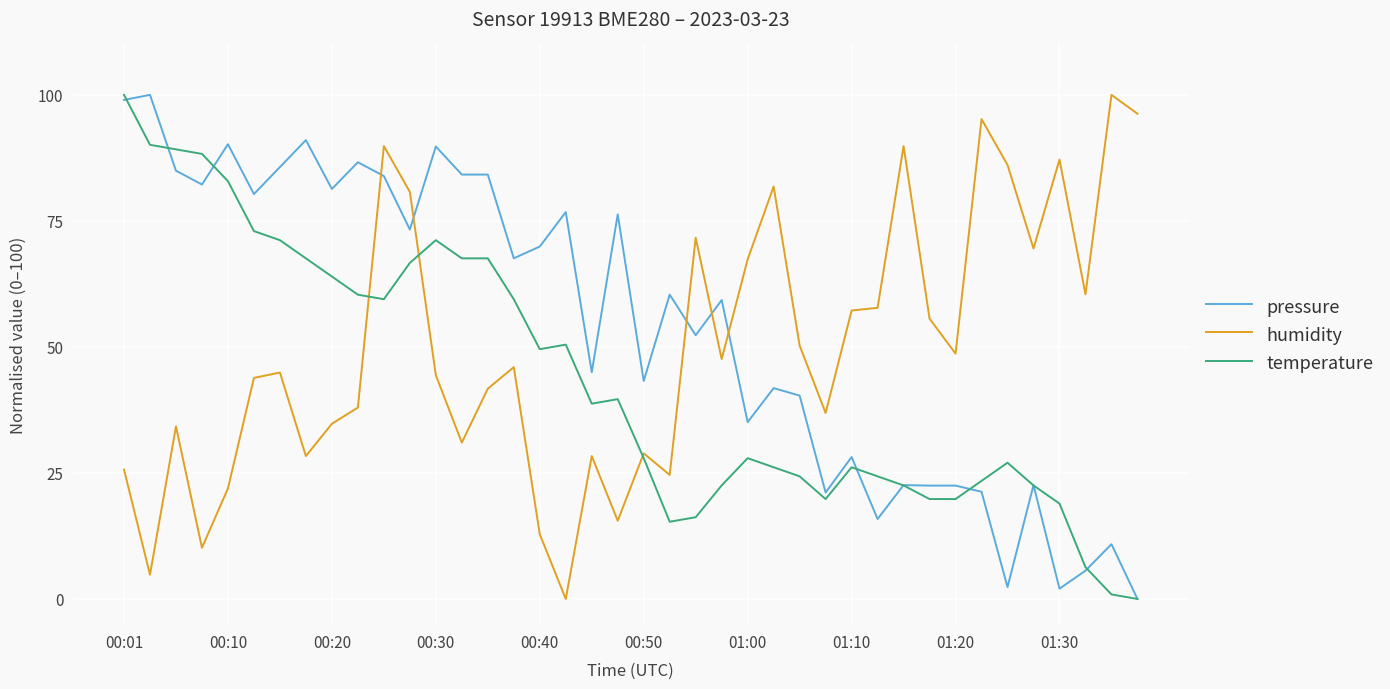

Rank the series by their average value, from lowest to highest.

temperature, humidity, pressure